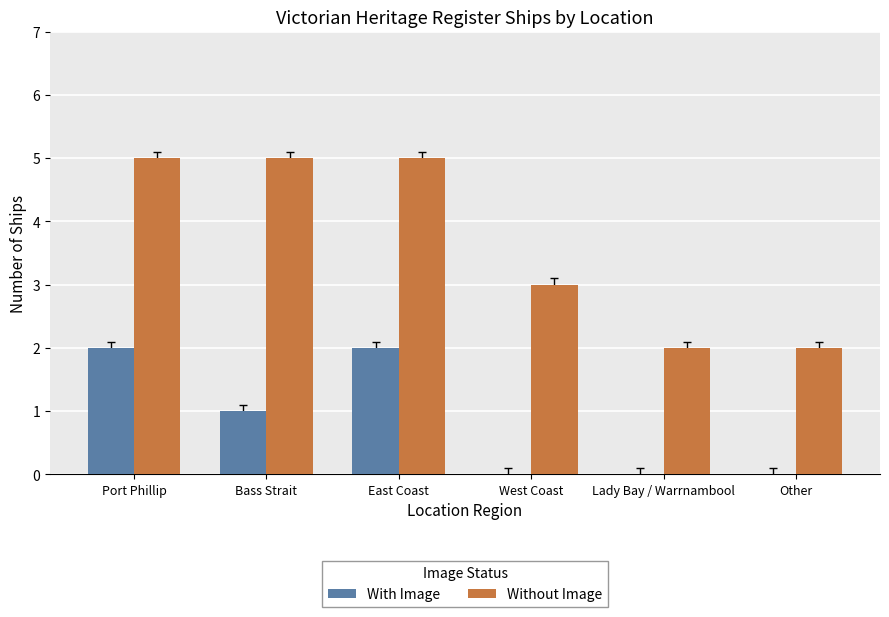

What is the sum of all With Image values?

5